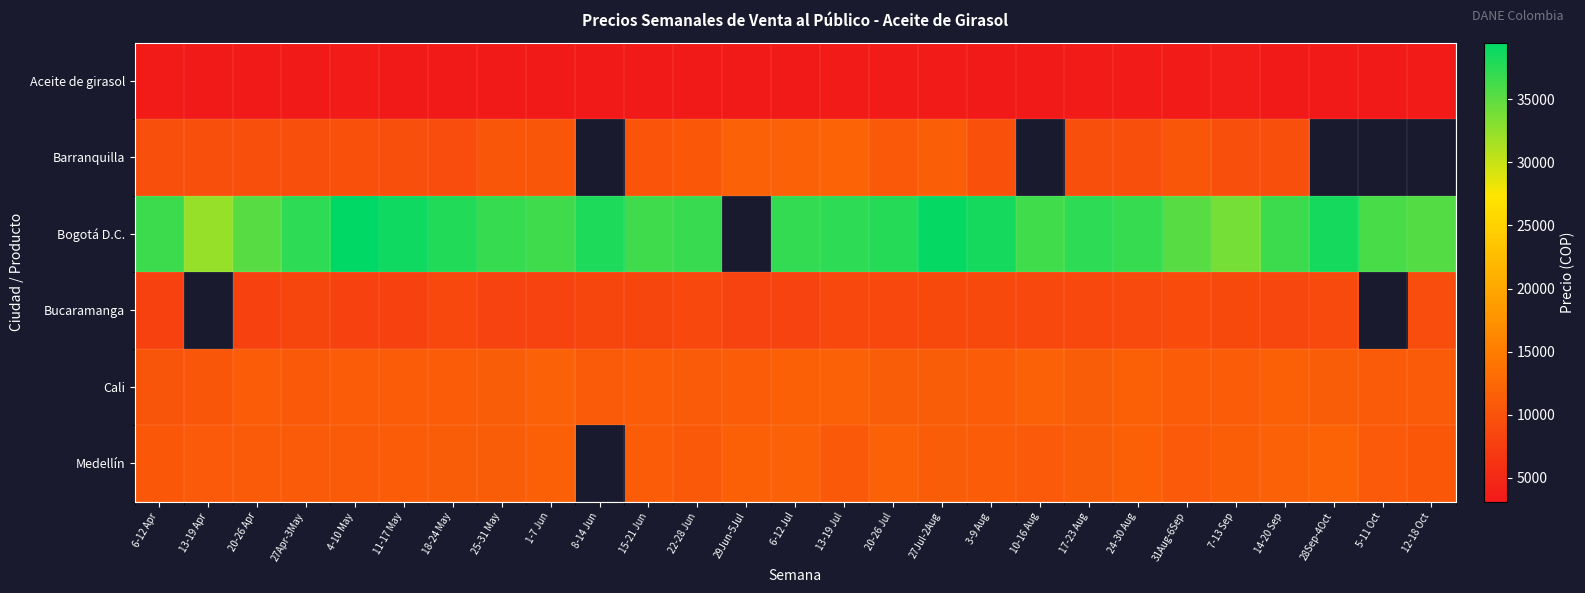

What is the difference between the second highest and minimum values in the Medellín series?

1325.0